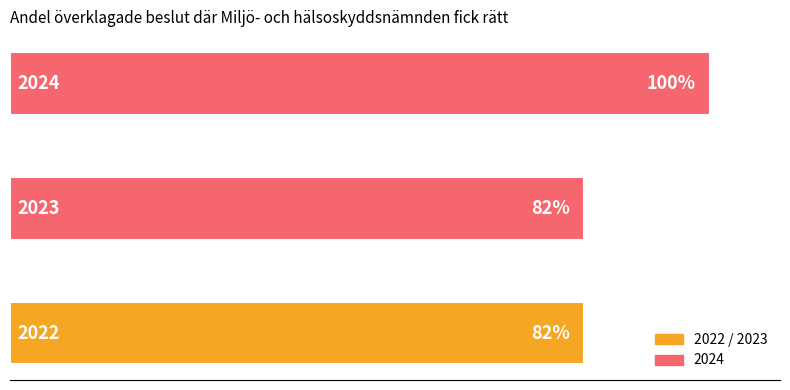

What is the sum of all values?

264